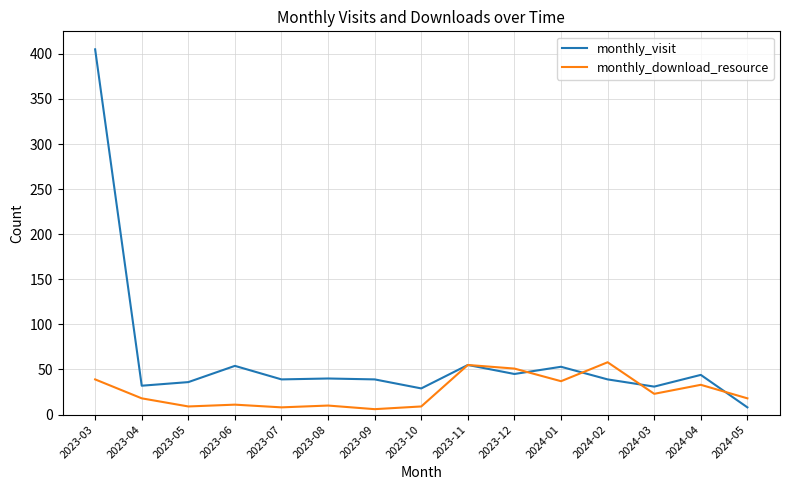

At which label does monthly_download_resource first exceed 18?

2023-03